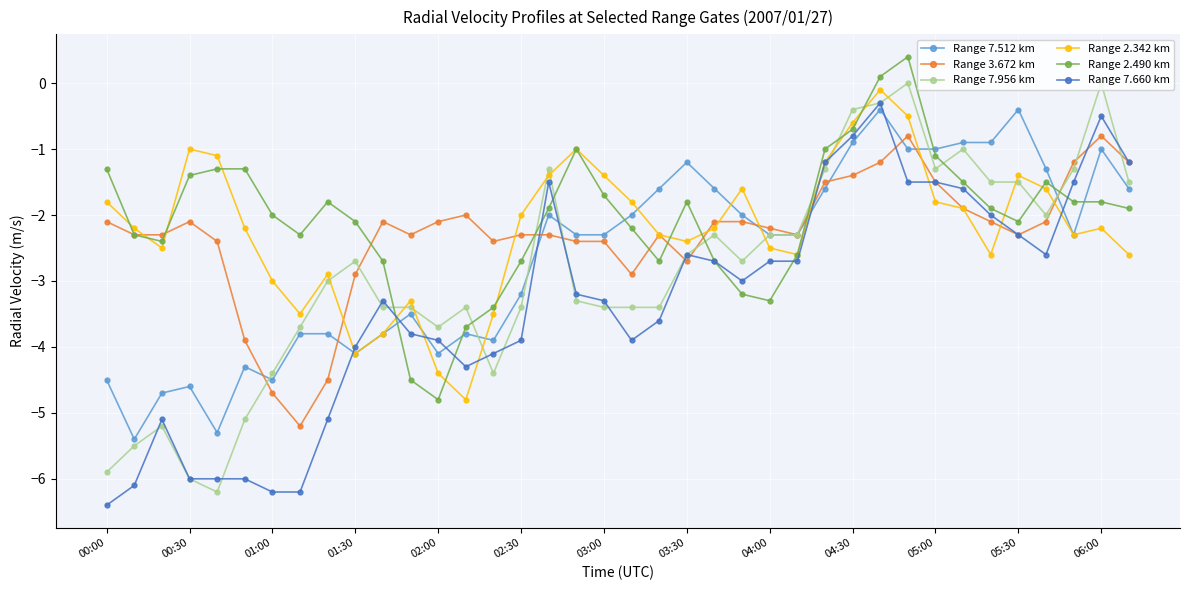

True or false: Range 2.342 km and Range 7.956 km cross at least once.

True